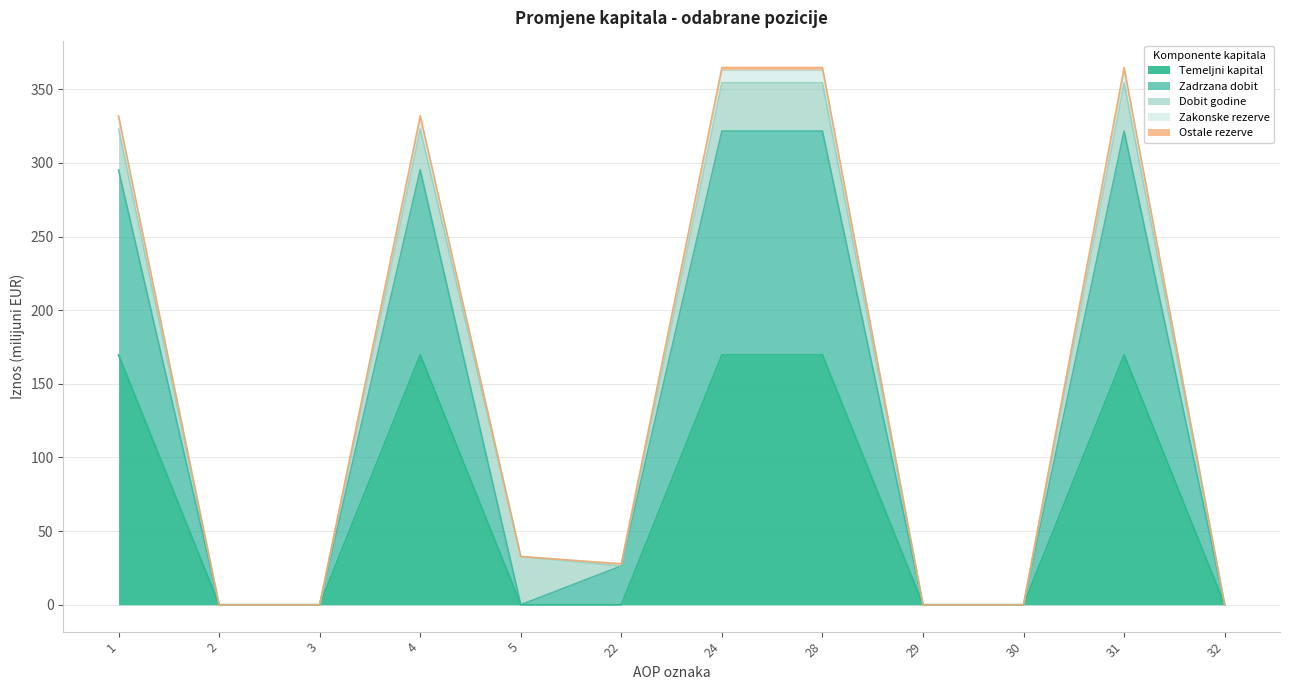

Is the value of Ostale rezerve at 28 greater than the value of Zakonske rezerve at 29?

Yes